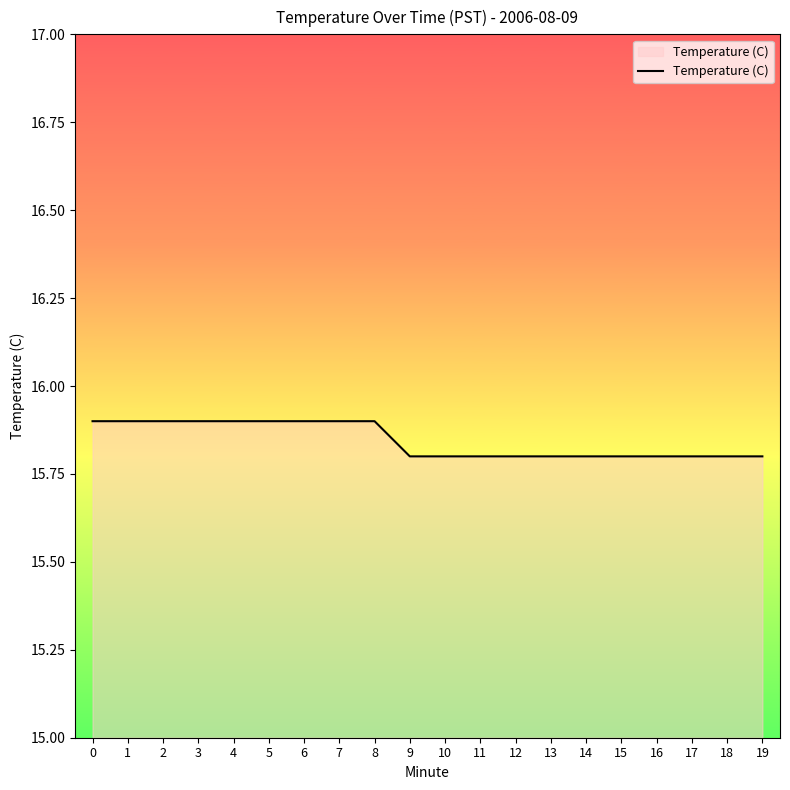

Reading right to left, extract all data points from this chart.

15.8	15.8	15.8	15.8	15.8	15.8	15.8	15.8	15.8	15.8	15.8	15.9	15.9	15.9	15.9	15.9	15.9	15.9	15.9	15.9